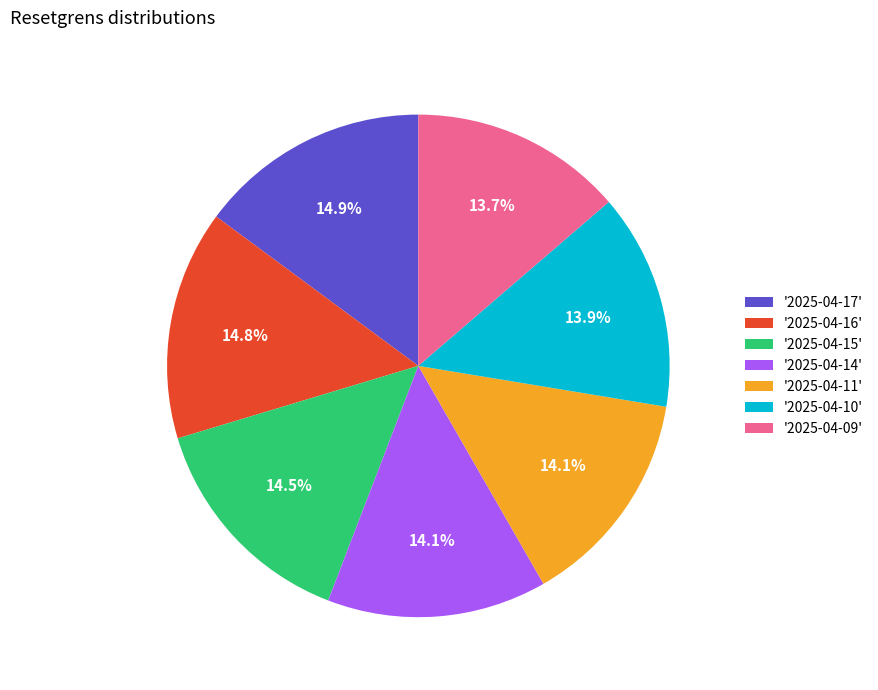

Is '2025-04-16' the majority of the pie?

No